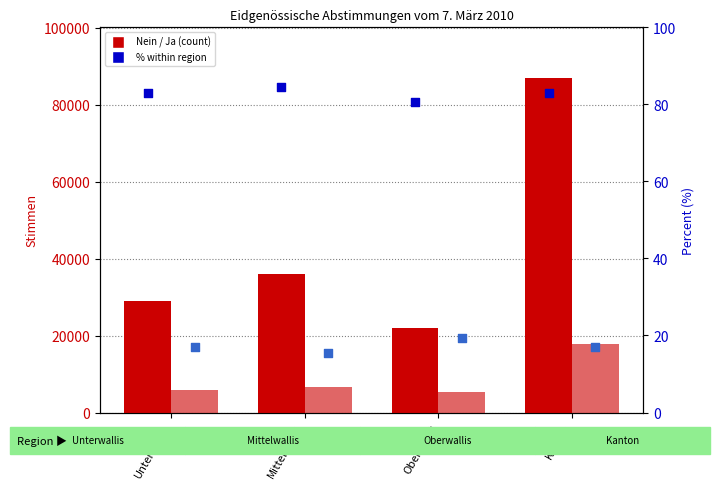

At which category is the sum across all series the highest?

Kanton